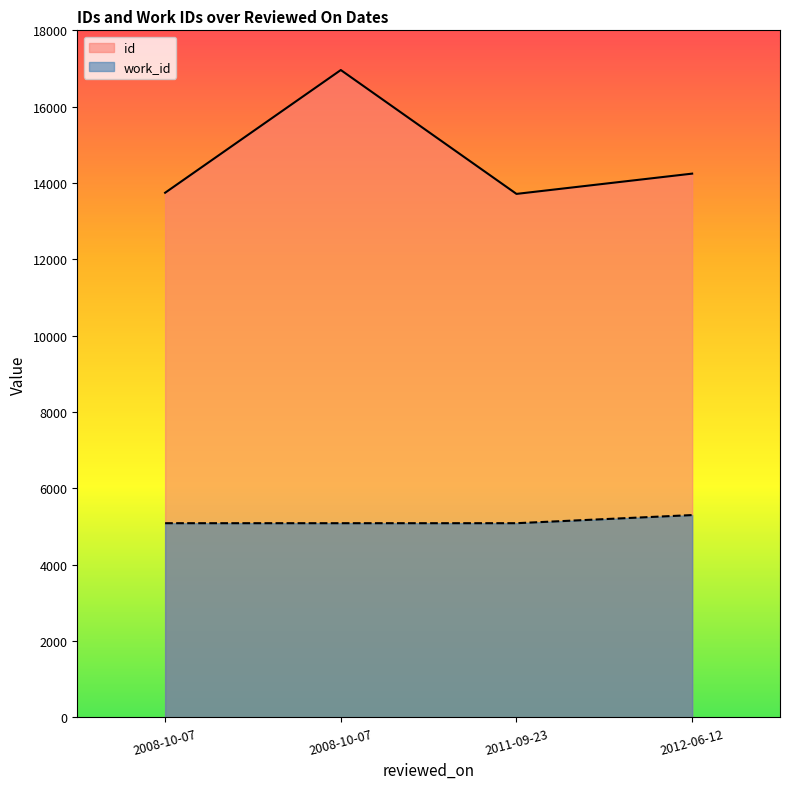

The chart shows a value of 2196 at 2008-10-07. True or false?

False